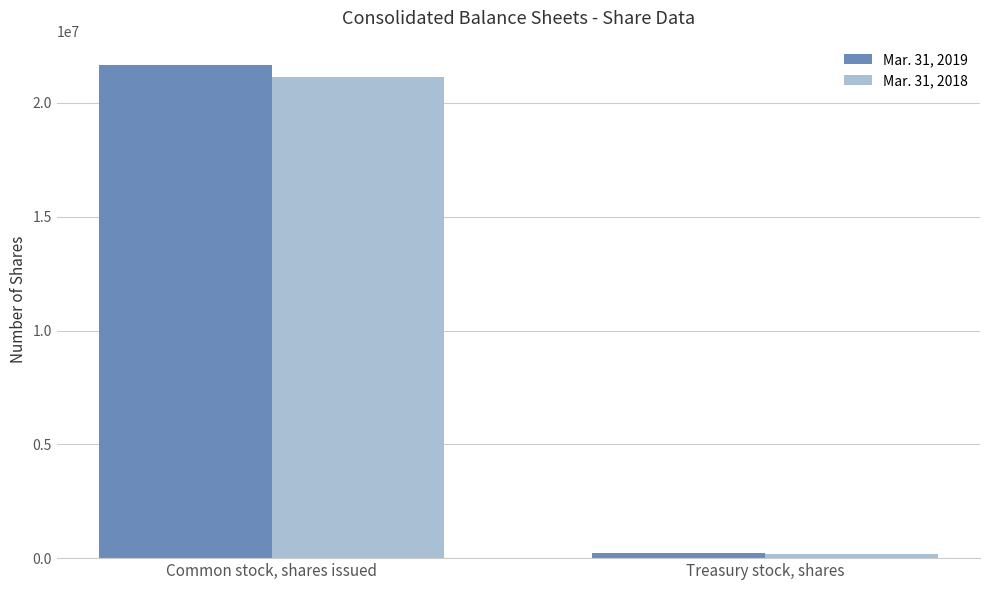

What is the difference between the maximum and minimum values in the Mar. 31, 2019 series?

21416113